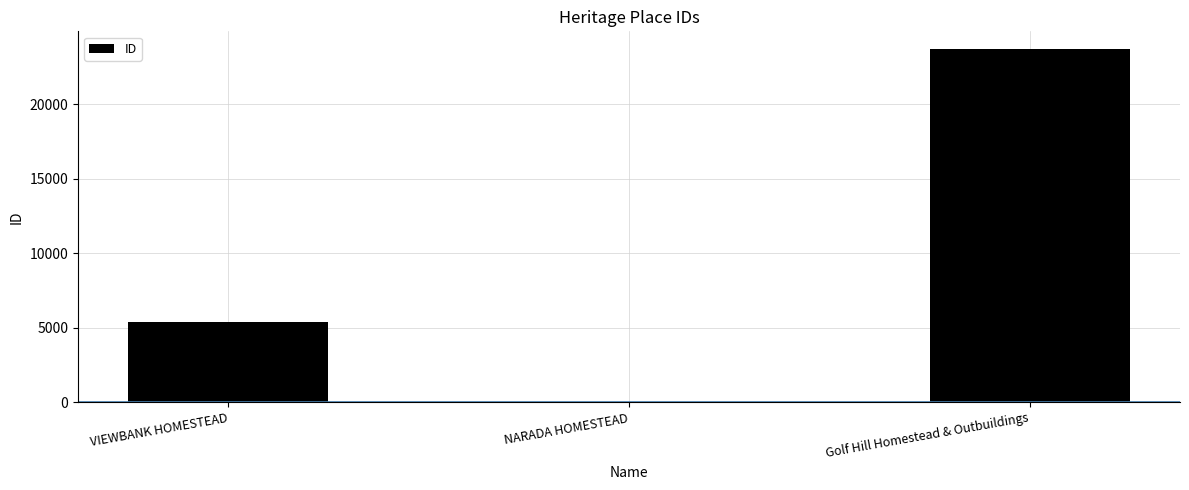

Count the values in the range 21 to 23706.

3